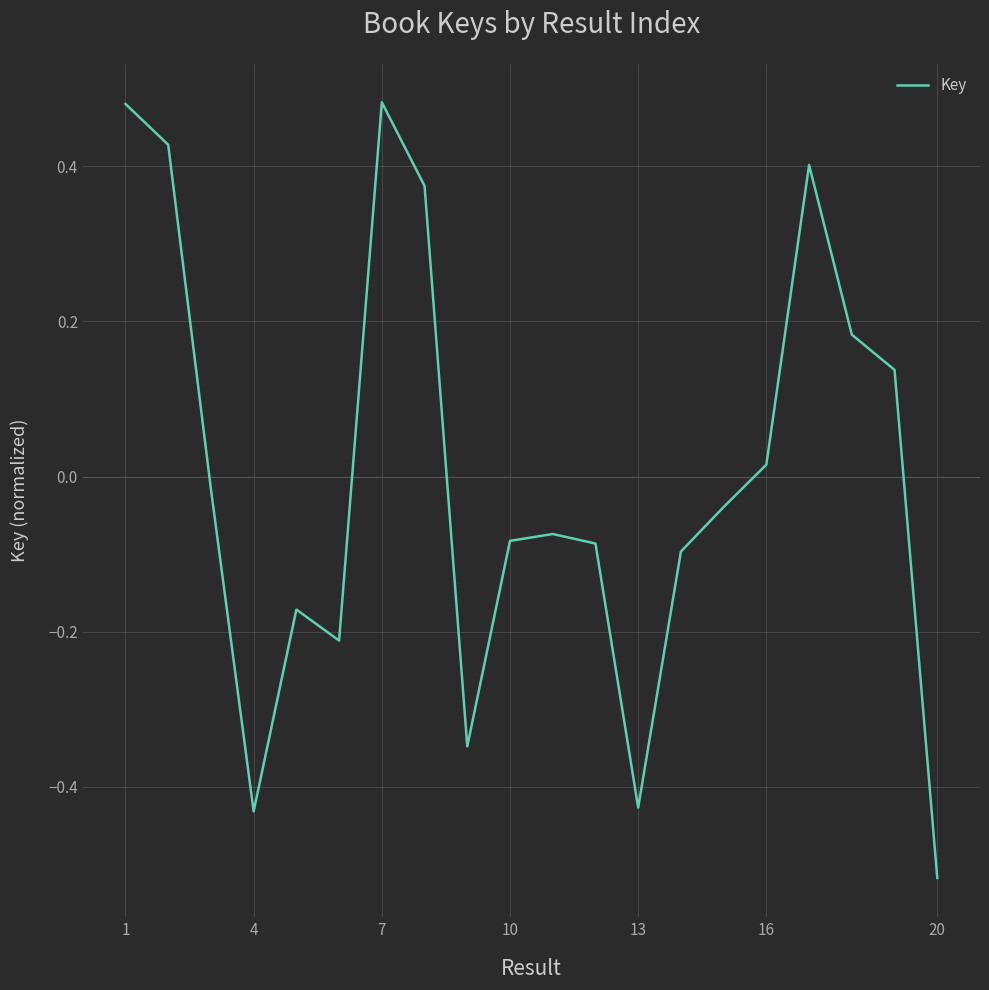

What is the difference between the maximum and minimum values?

1.0